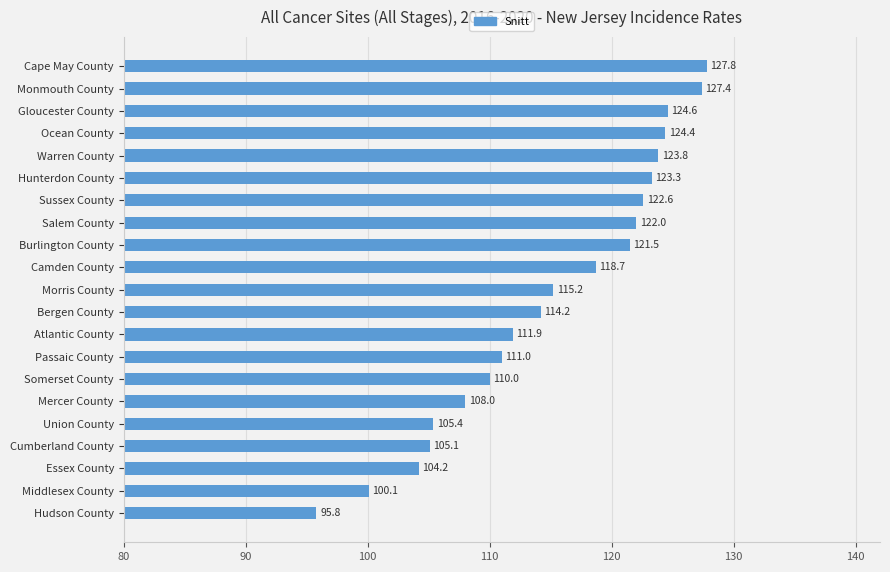

Between Essex County and Morris County, which is larger?

Morris County